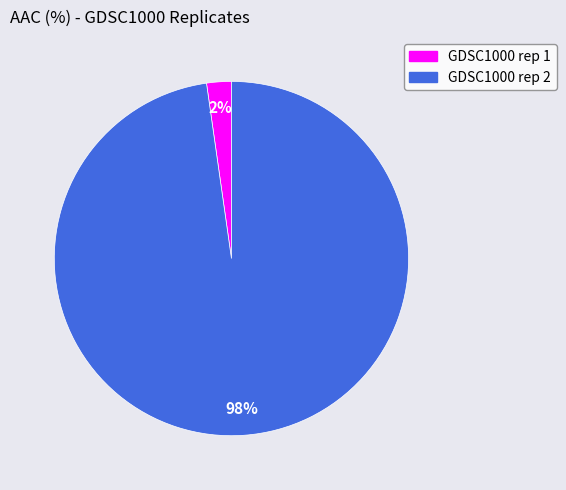

To the nearest percent, what percentage of the pie is GDSC1000 rep 2?

98%